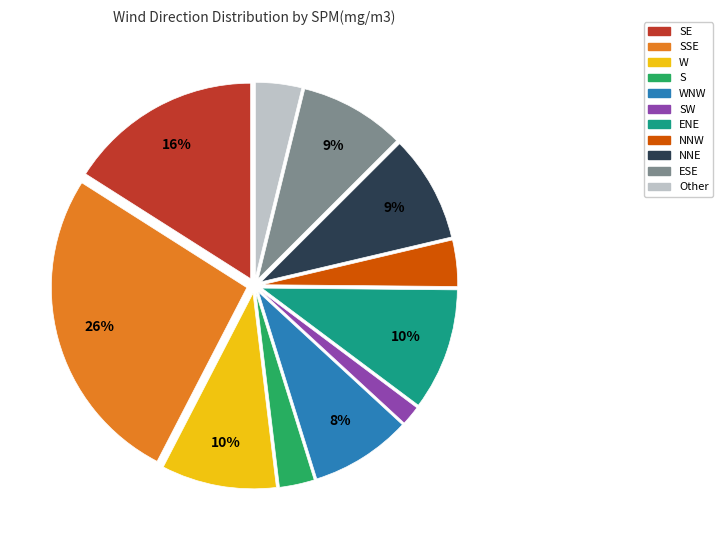

Does any single category account for the majority?

No